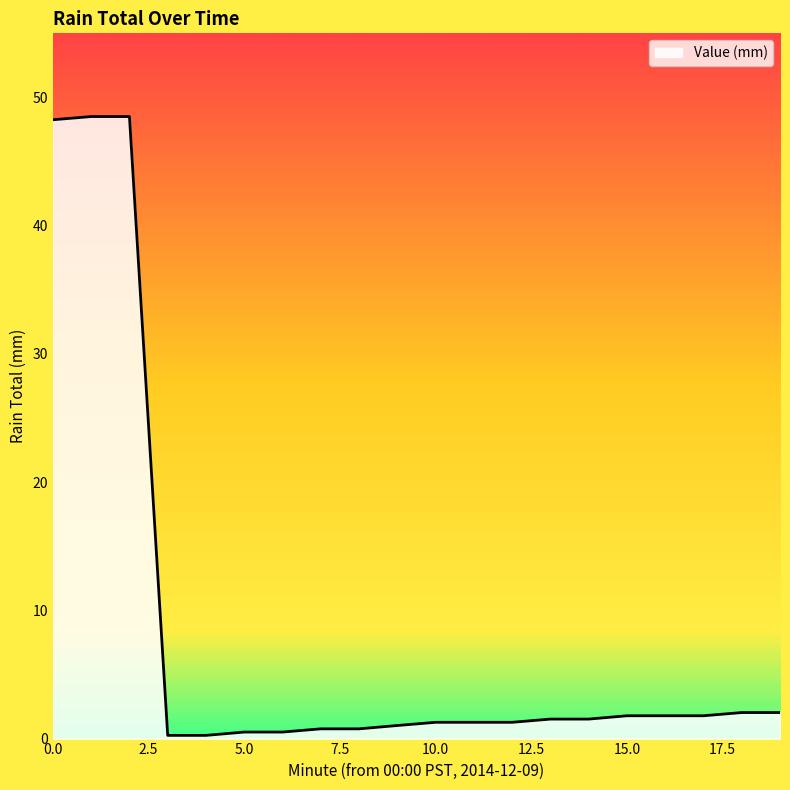

What is the maximum value shown in the chart?

48.5